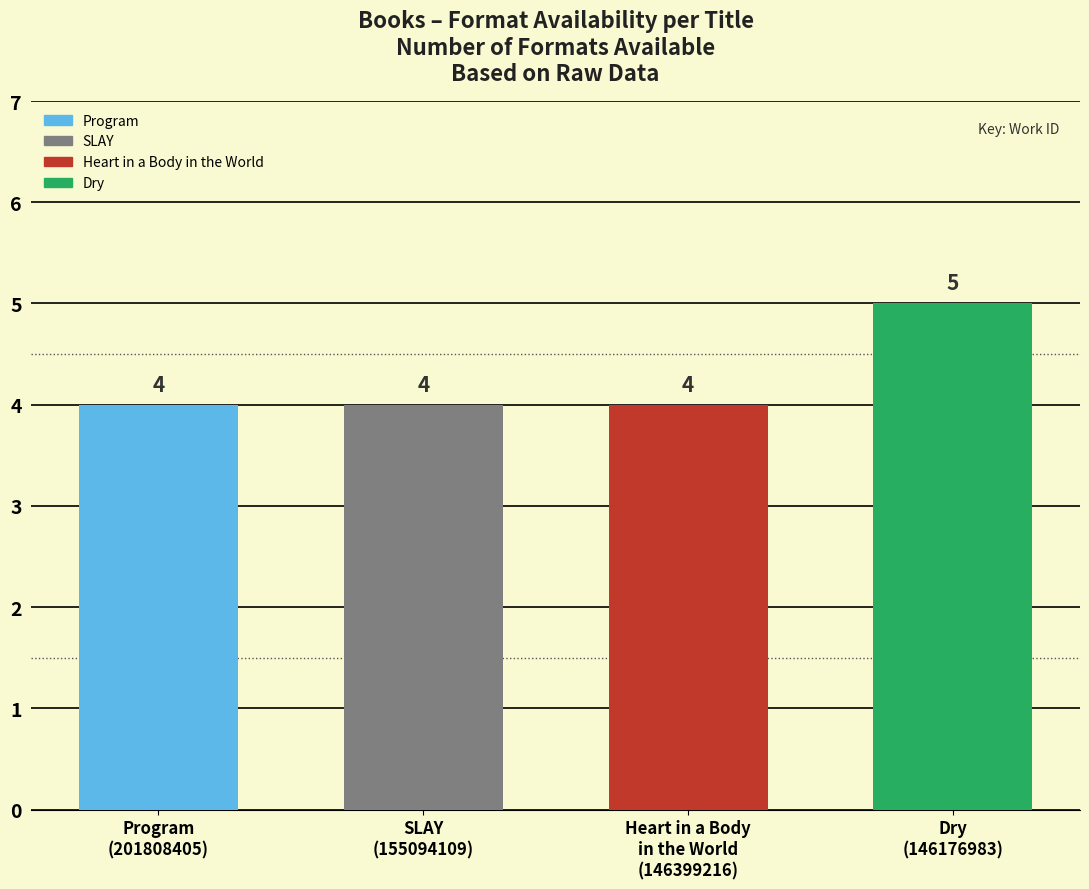

What is the maximum value shown in the chart?

5